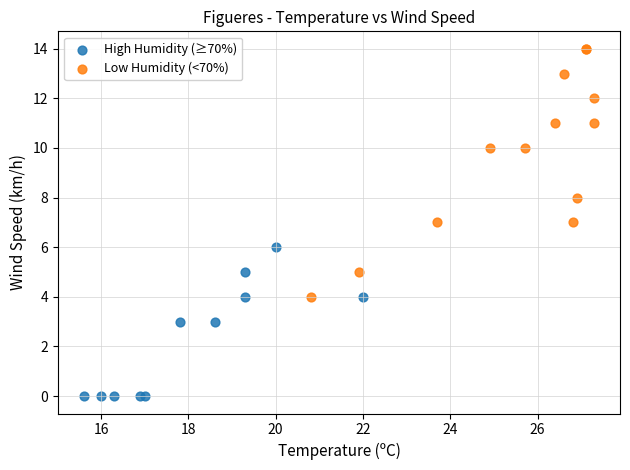

Which series reaches the maximum Y coordinate?

Low Humidity (<70%)